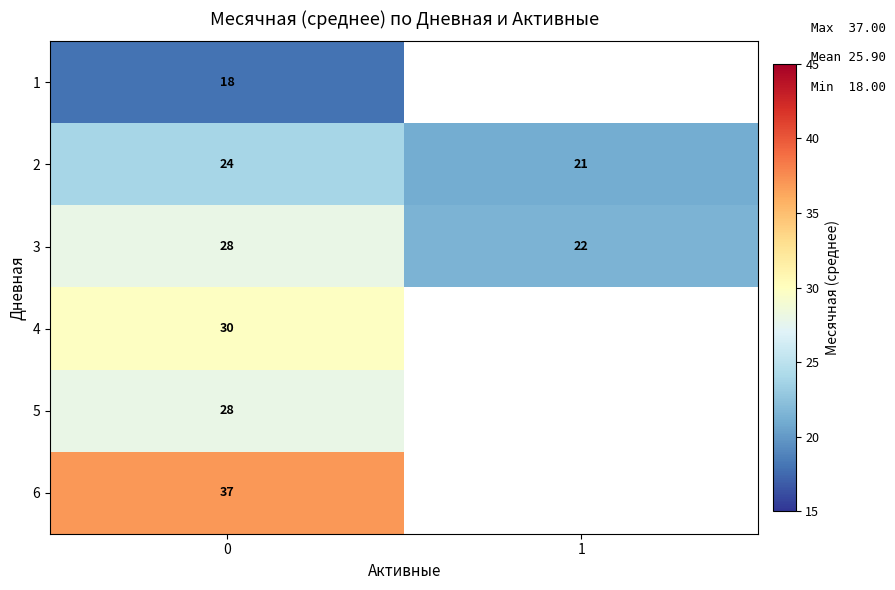

What is the total value across all series at 0?

165